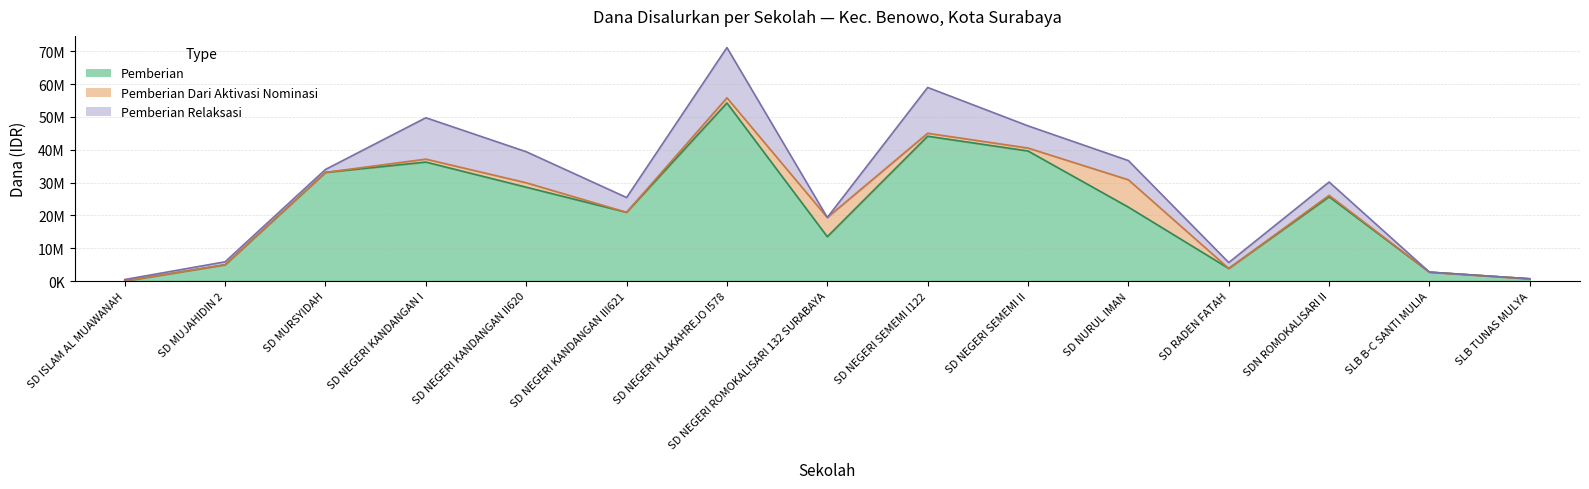

True or false: Pemberian Dari Aktivasi Nominasi and Pemberian cross at least once.

False